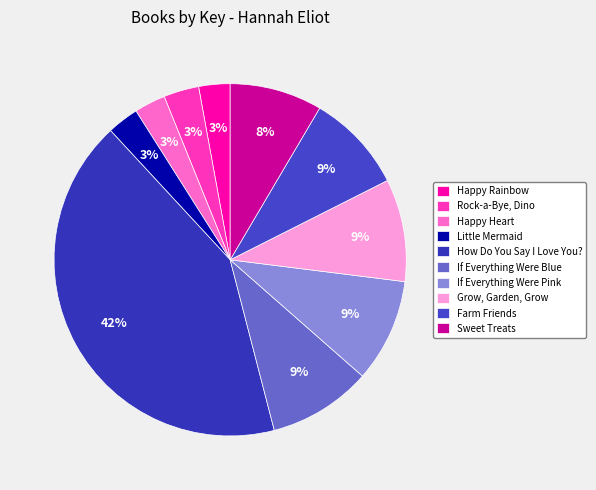

To the nearest percent, what percentage of the pie is Little Mermaid?

3%